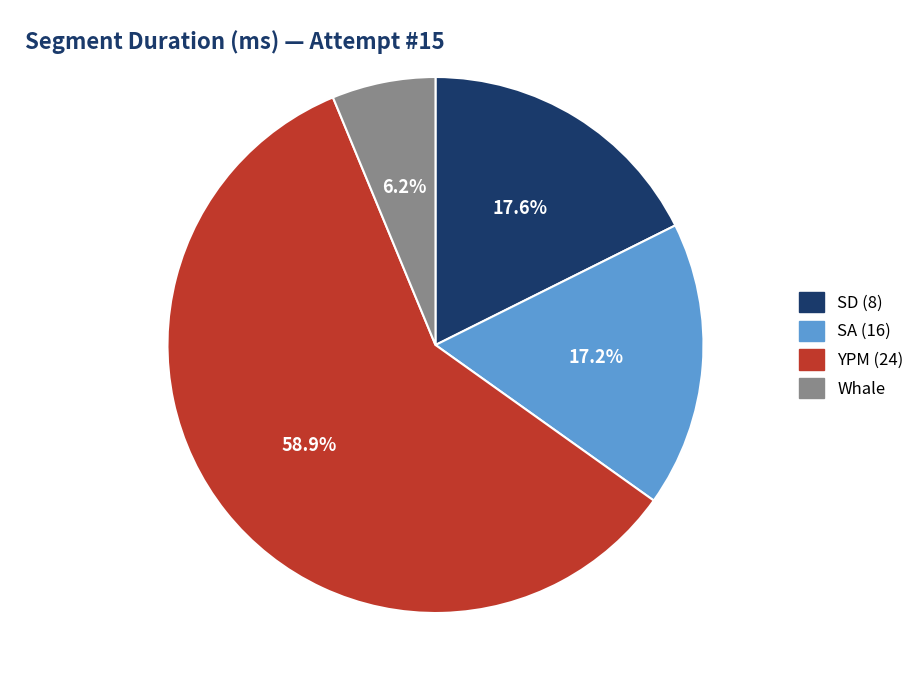

Is there any slice that represents more than half of the pie?

Yes